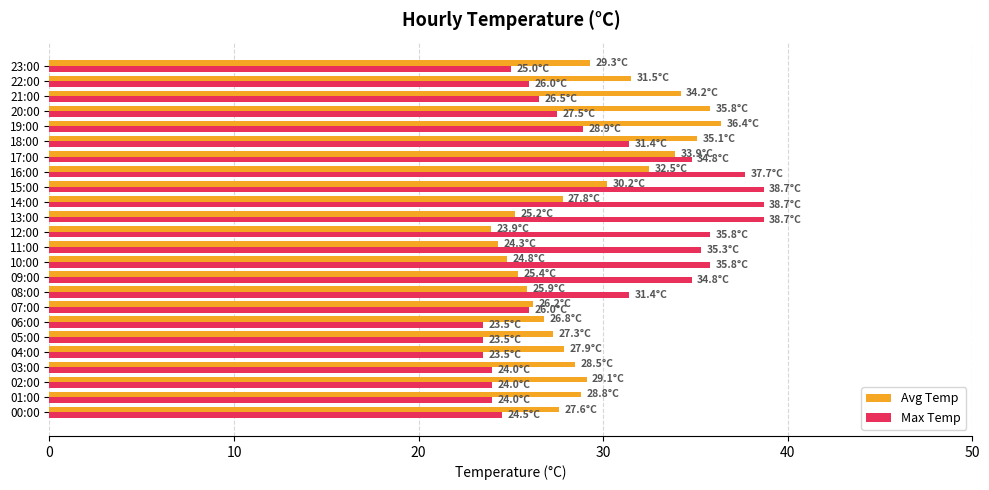

Which series changed the most between 05:00 and 11:00?

Max Temp